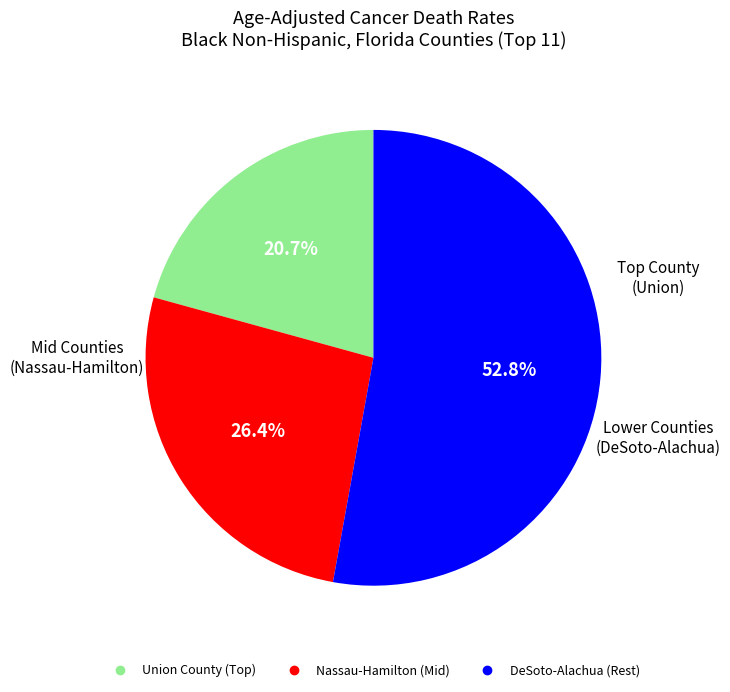

To the nearest percent, what is the average slice percentage?

33%